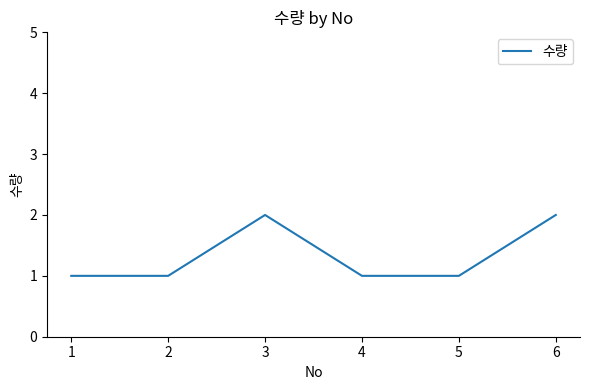

The chart shows a value of 1 at 2. True or false?

True